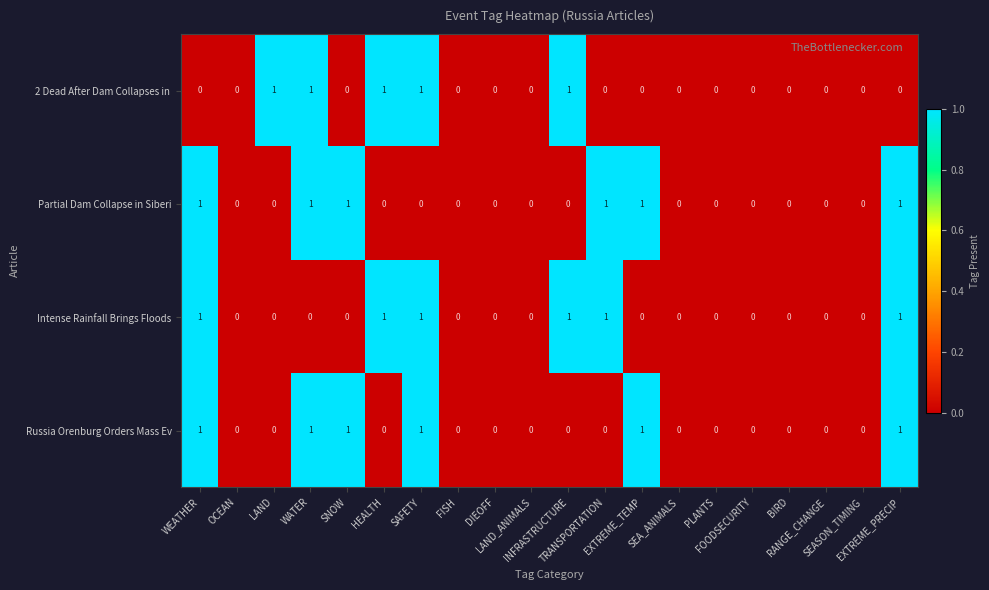

How many Partial Dam Collapse in Siberi values are between 0 and 1?

20